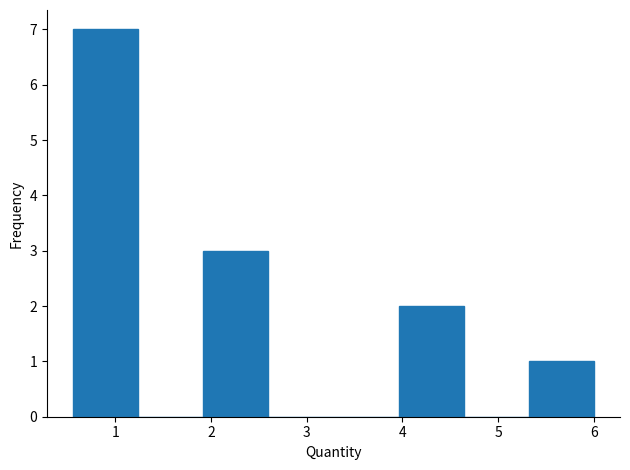

Reading left to right, list every bar in this chart as the range it spans on the x-axis followed by its height. Neither the bar edges nor the heights are printed on the chart, so give them approximately, as read against the axes.

0.56 to 1.24: 7
1.24 to 1.92: 0
1.92 to 2.60: 3
2.60 to 3.28: 0
3.28 to 3.96: 0
3.96 to 4.64: 2
4.64 to 5.32: 0
5.32 to 6.00: 1